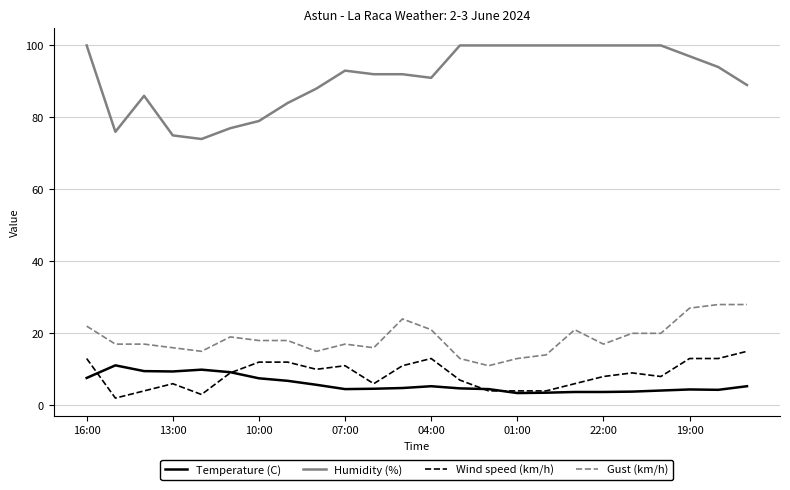

True or false: Humidity (%) and Temperature (C) cross at least once.

False